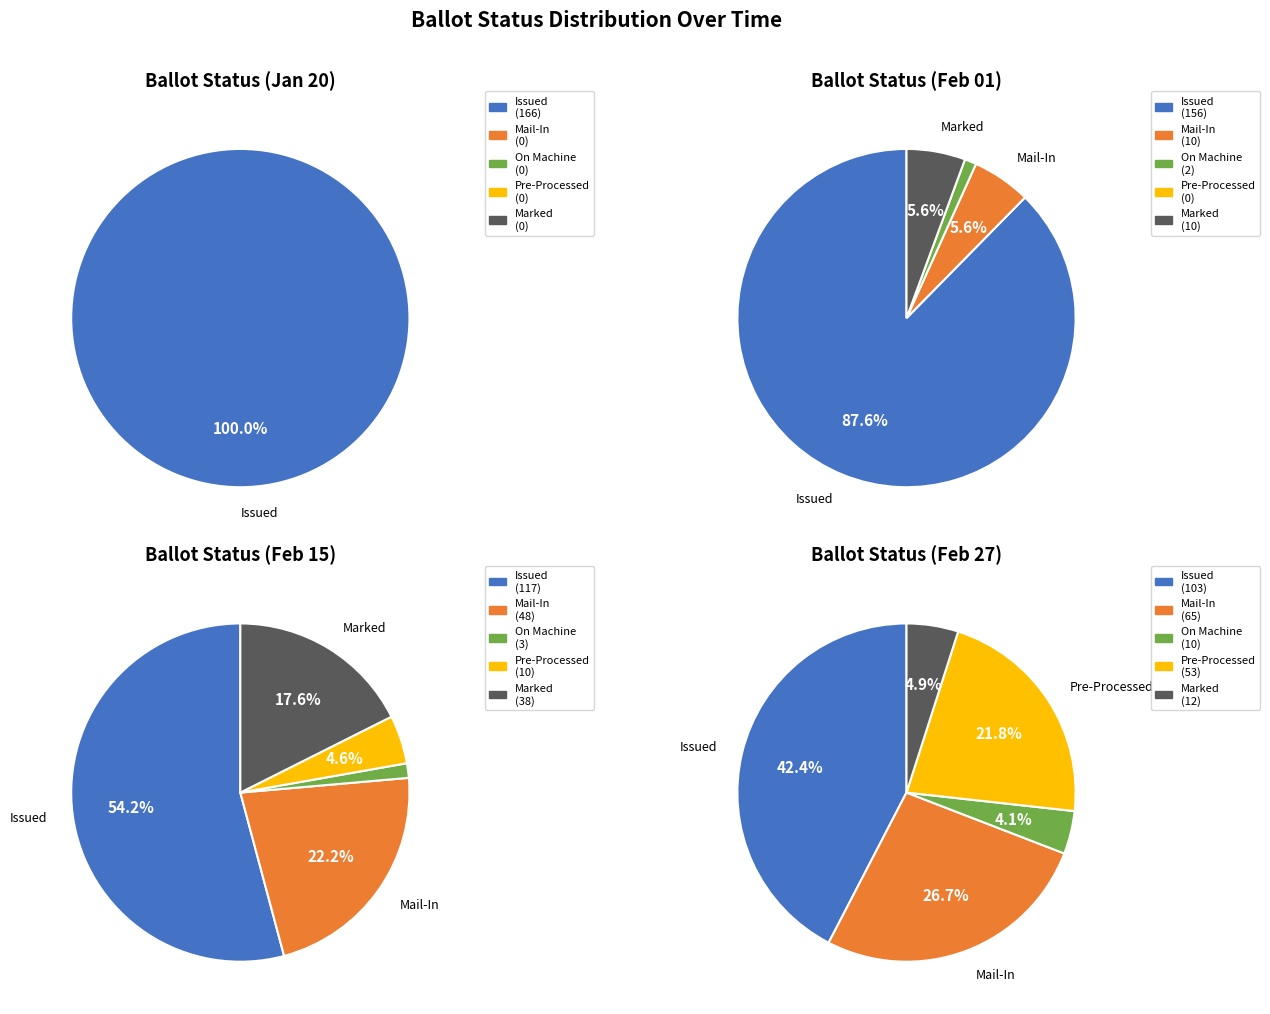

What is the largest slice in the pie chart?

ISSUED